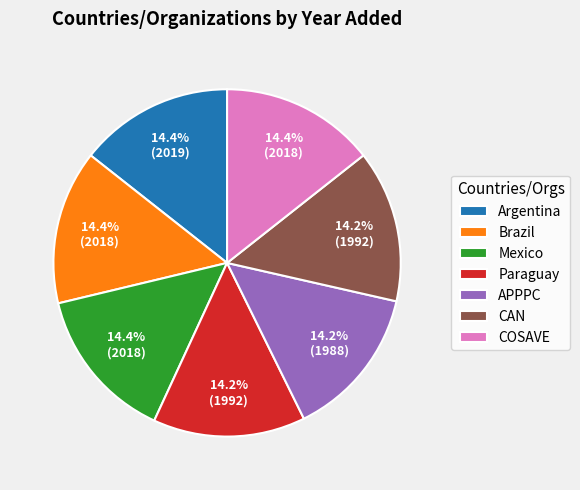

Is there a majority slice in this chart?

No